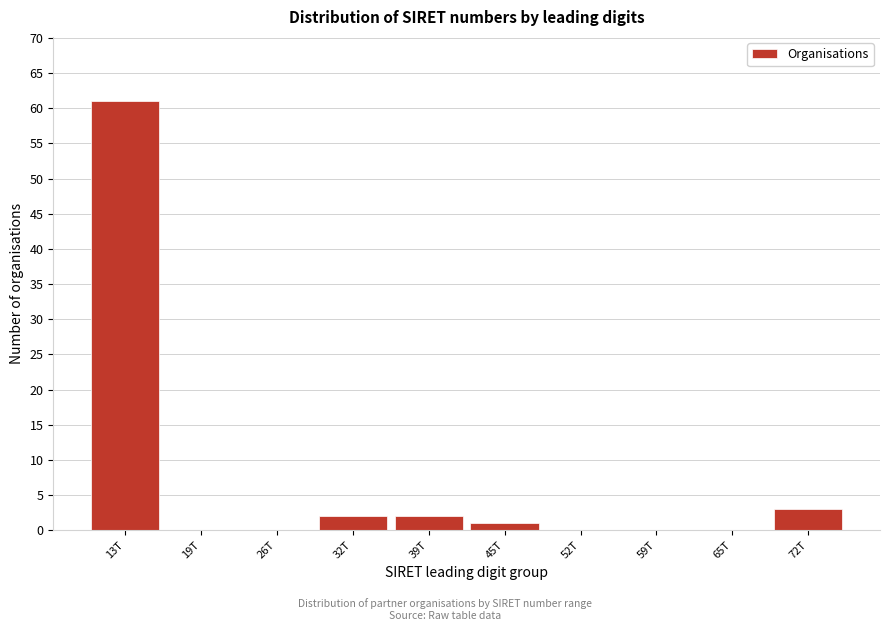

Reading right to left, extract all data points from this chart.

72T=3	65T=0	59T=0	52T=0	45T=1	39T=2	32T=2	26T=0	19T=0	13T=61